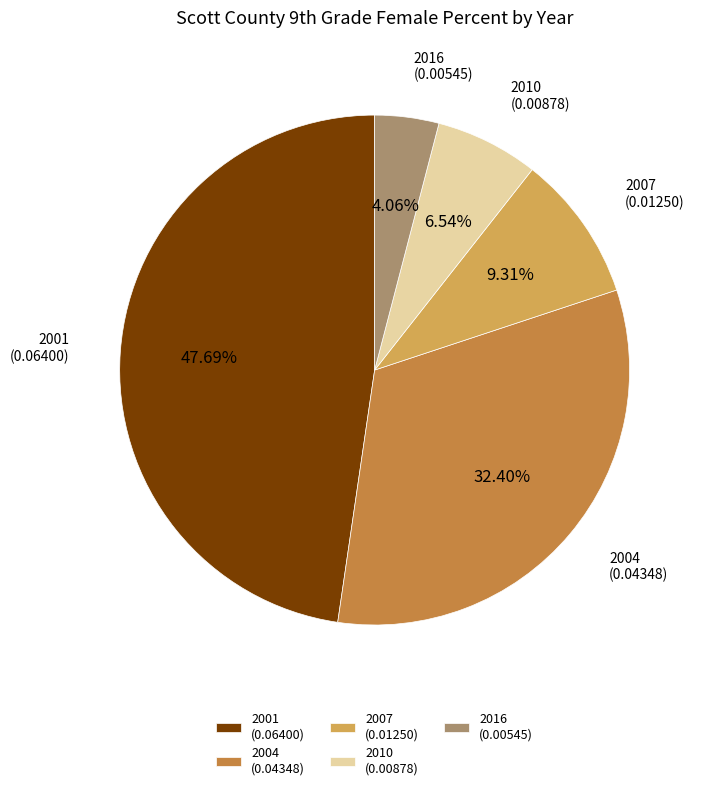

Does any single category account for the majority?

No